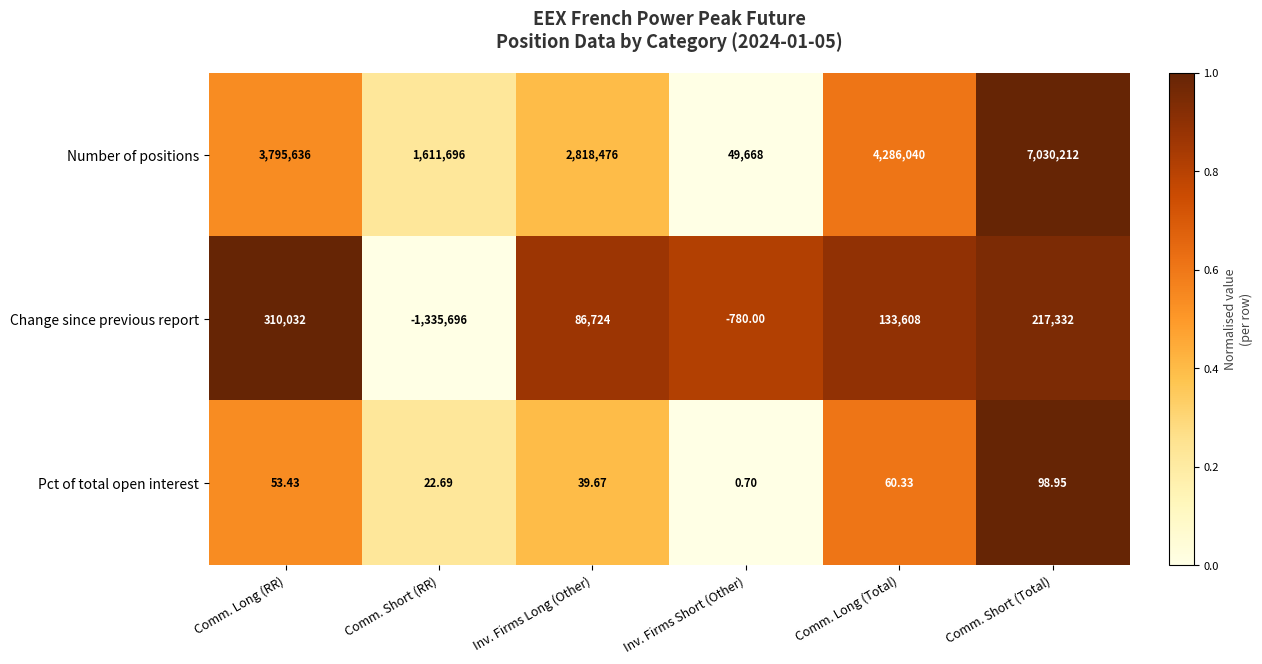

Between Inv. Firms Short (Other) and Comm. Short (Total), which series saw the biggest shift?

Number of positions